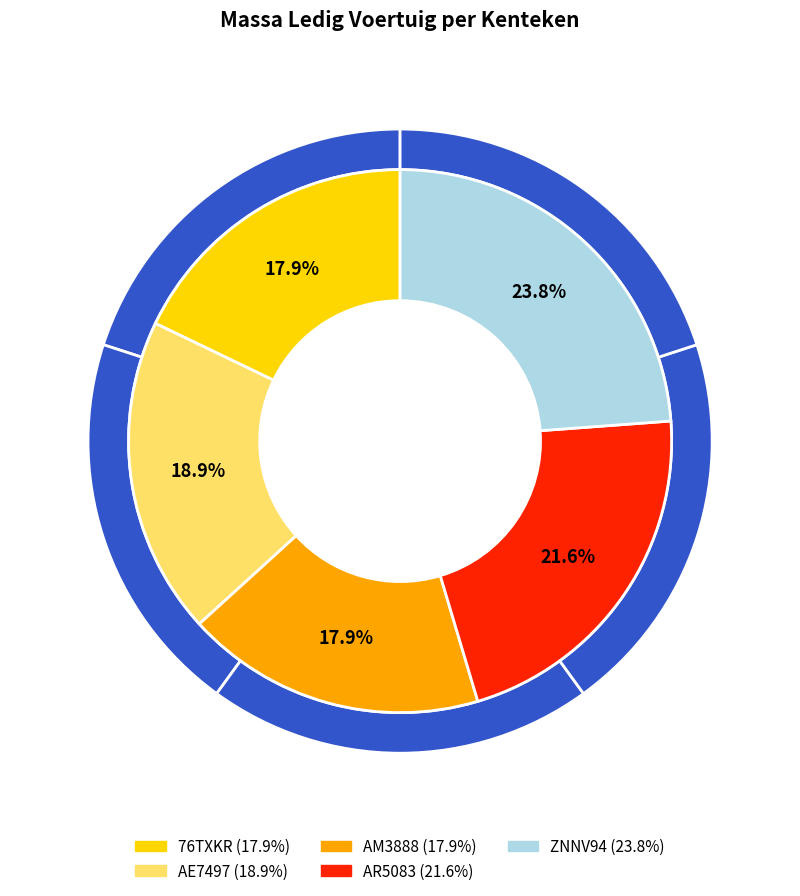

Rank the categories by value from lowest to highest.

76TXKR, AM3888, AE7497, AR5083, ZNNV94